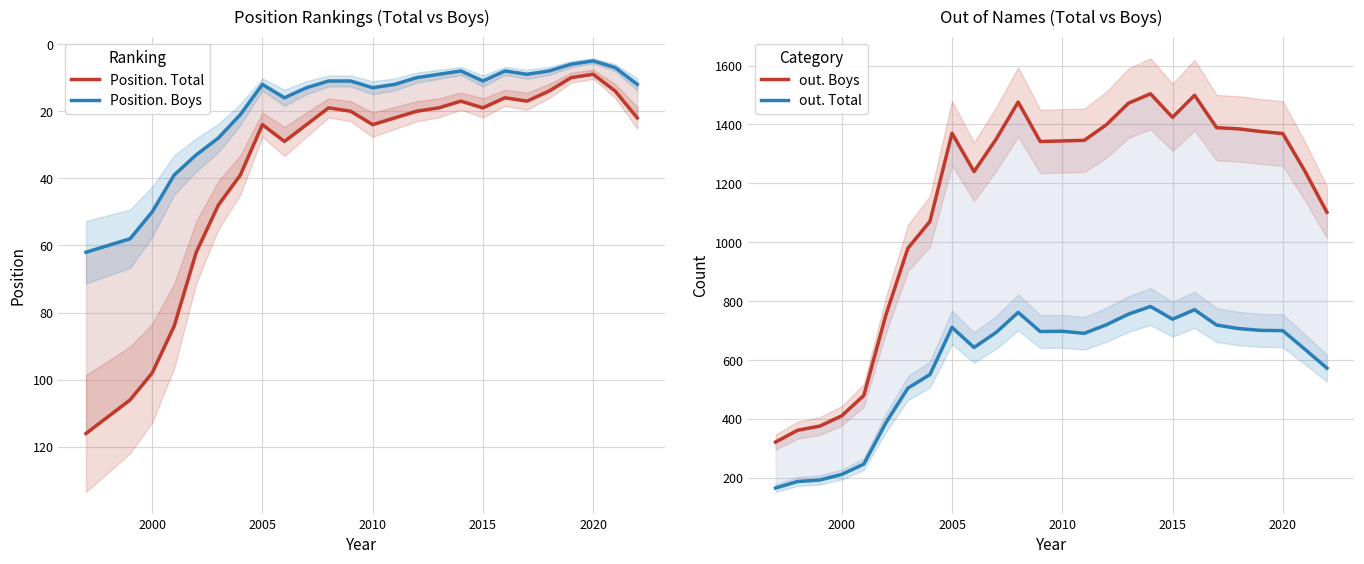

Count the number of categories in the chart.

26